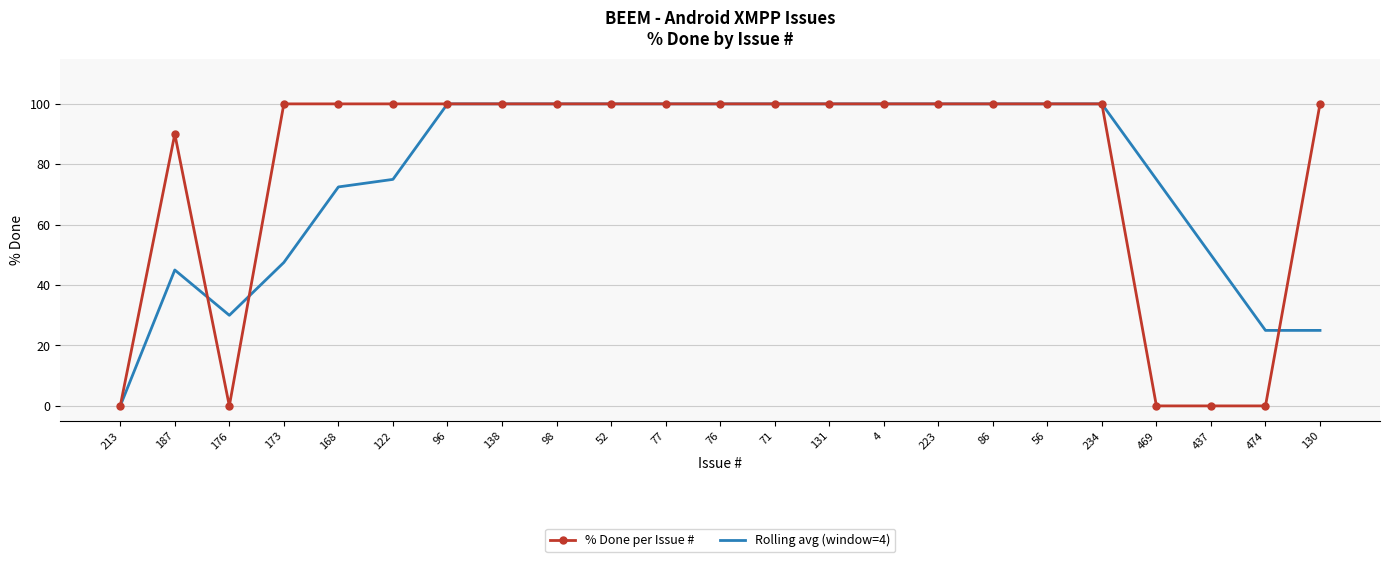

Where is the first local minimum for % Done per Issue #?

176